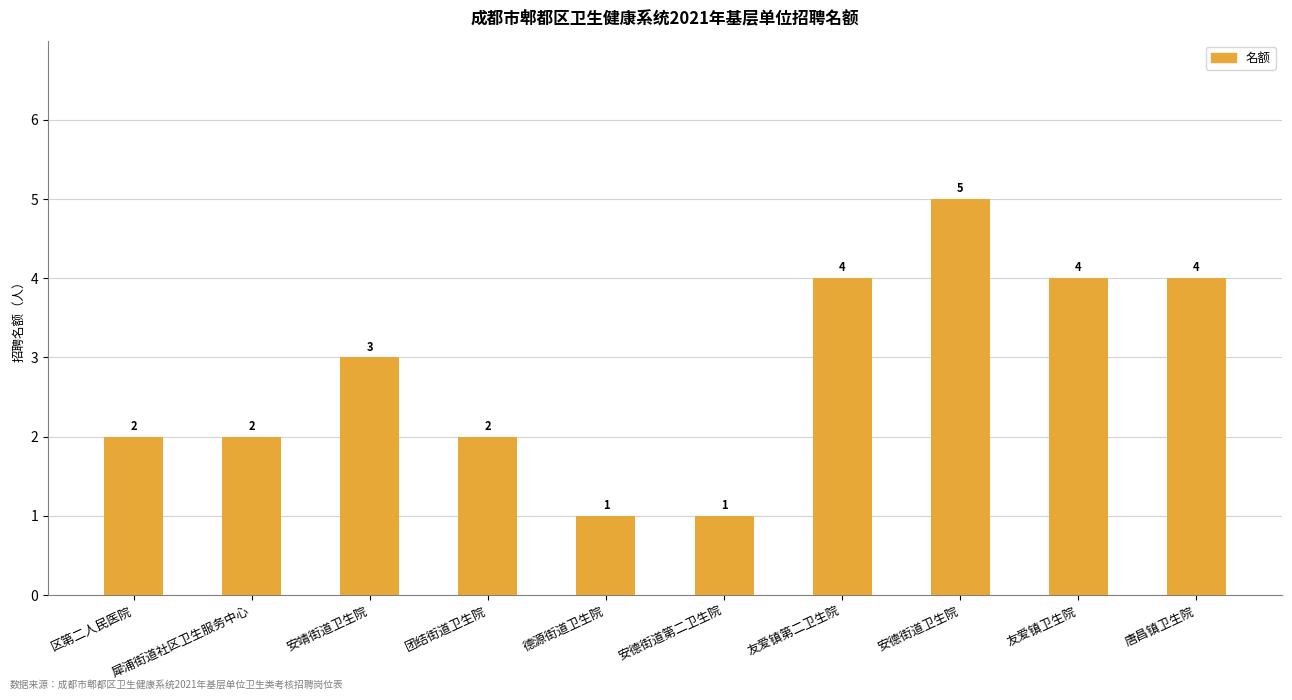

What is the change in value from 德源街道卫生院 to 友爱镇卫生院?

+3